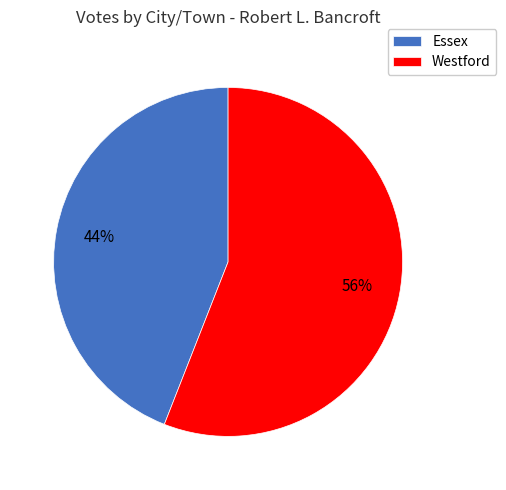

Is there any slice that represents more than half of the pie?

Yes